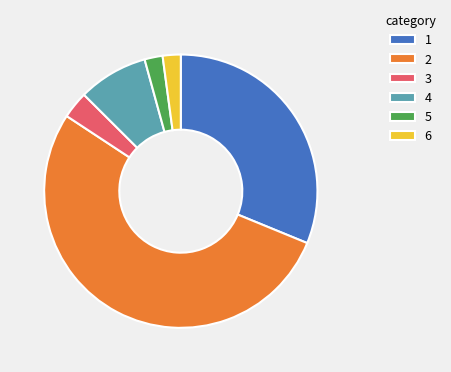

What is the ratio of the value at 1 to the value at 5?

14.6